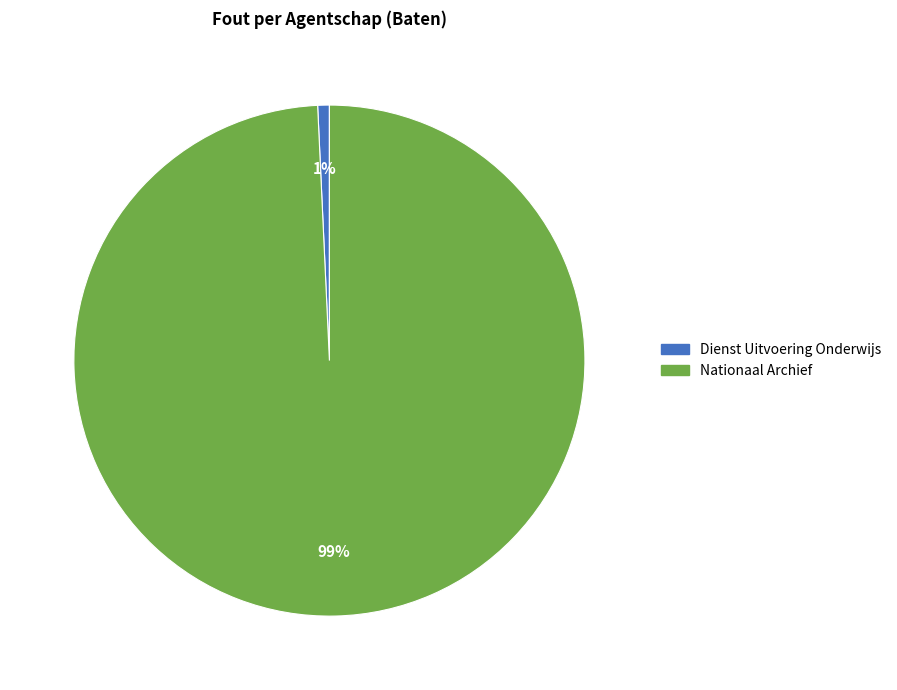

Which slice represents more than half of the pie?

Nationaal Archief